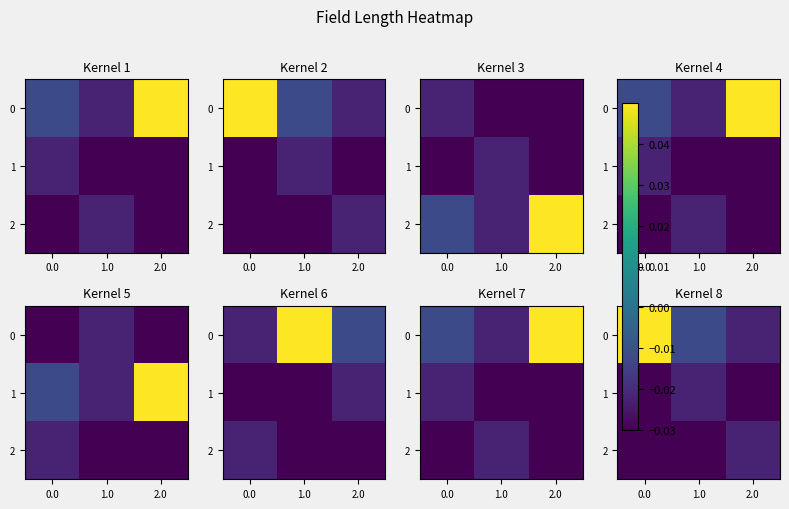

At how many categories does at least one series exceed 0?

1